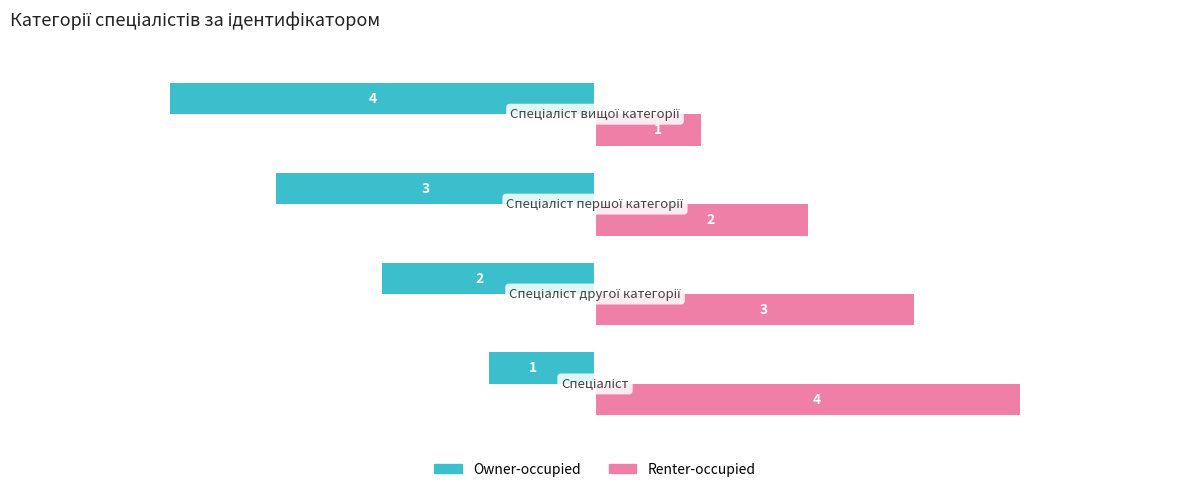

Which series has the largest total across all categories?

Renter-occupied